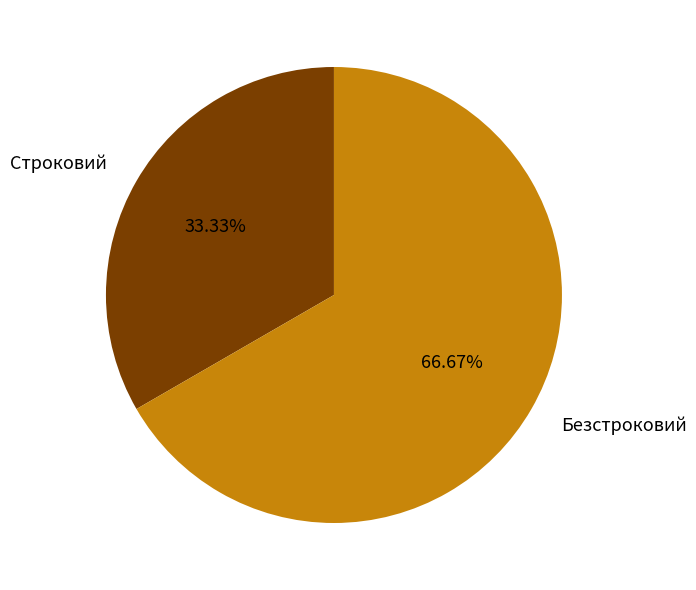

Is it true that Безстроковий is 67% of the pie?

True